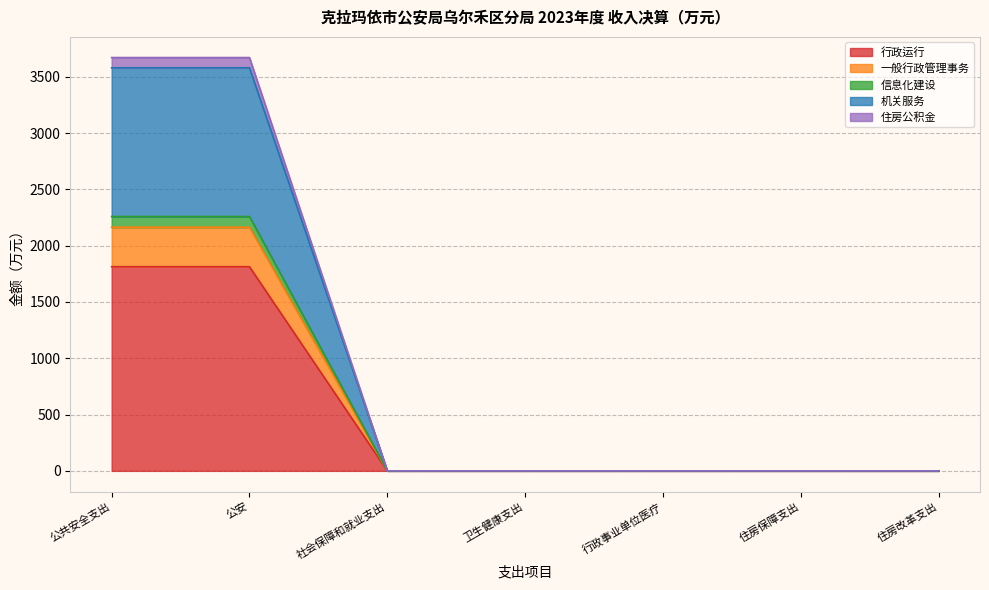

True or false: 一般行政管理事务 has more than 2 interior local peaks.

False